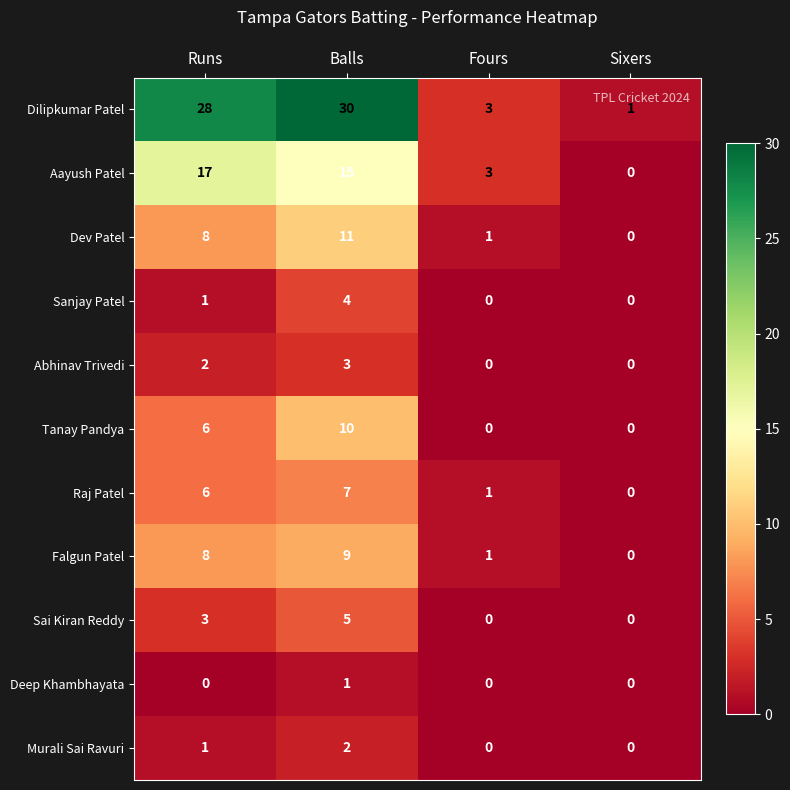

Which series has the largest range (max minus min)?

Dilipkumar Patel